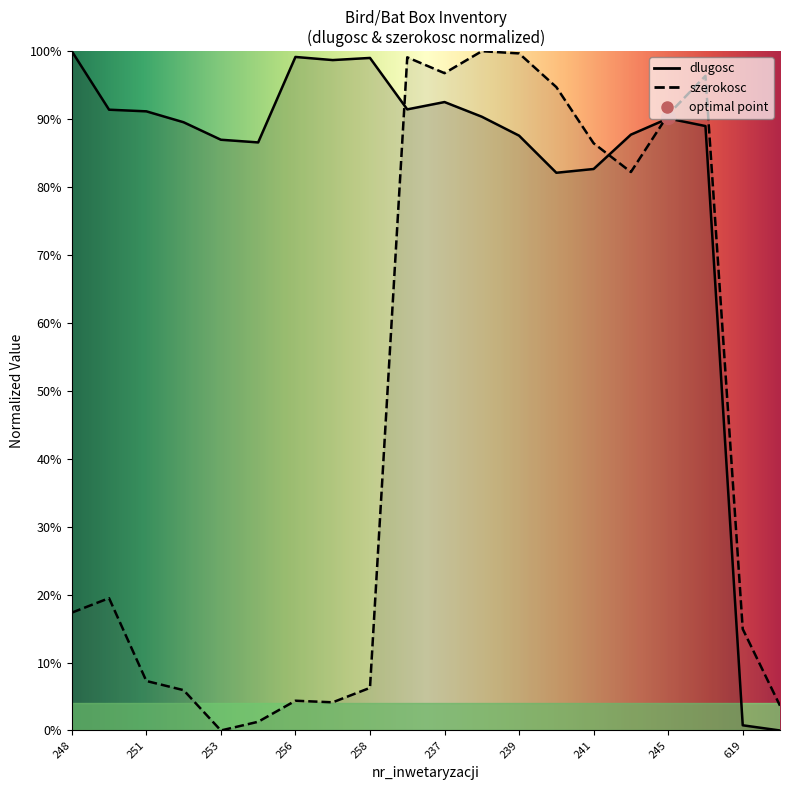

What is the value of the szerokosc point at the 3rd from the left?

7.3